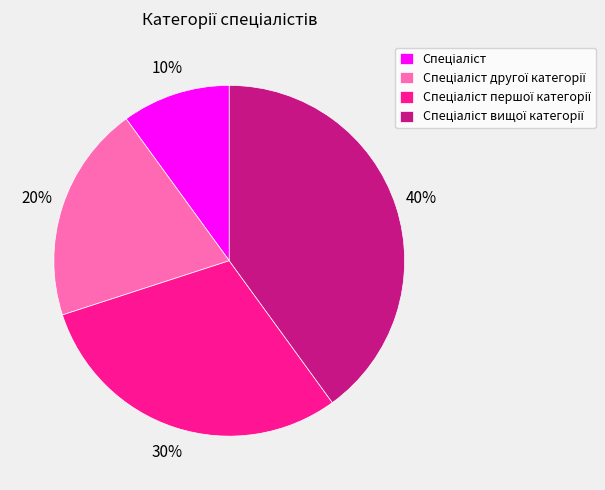

To the nearest percent, what is the average slice percentage?

25%